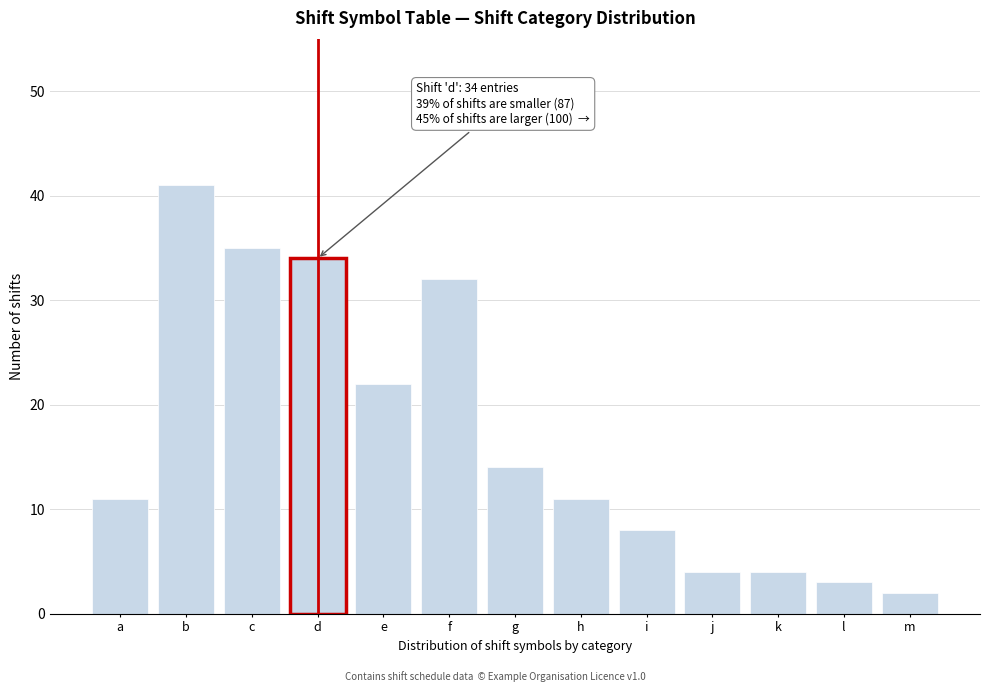

Reading left to right, what are all the values shown in this chart?

11	41	35	34	22	32	14	11	8	4	4	3	2